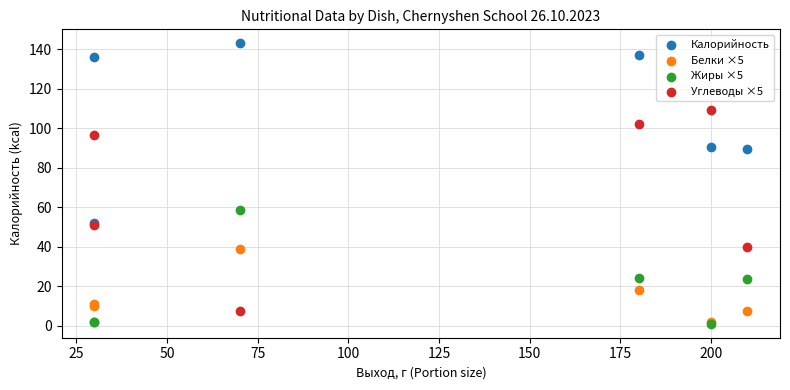

What are all the series names shown in the legend?

Калорийность, Белки ×5, Жиры ×5, Углеводы ×5